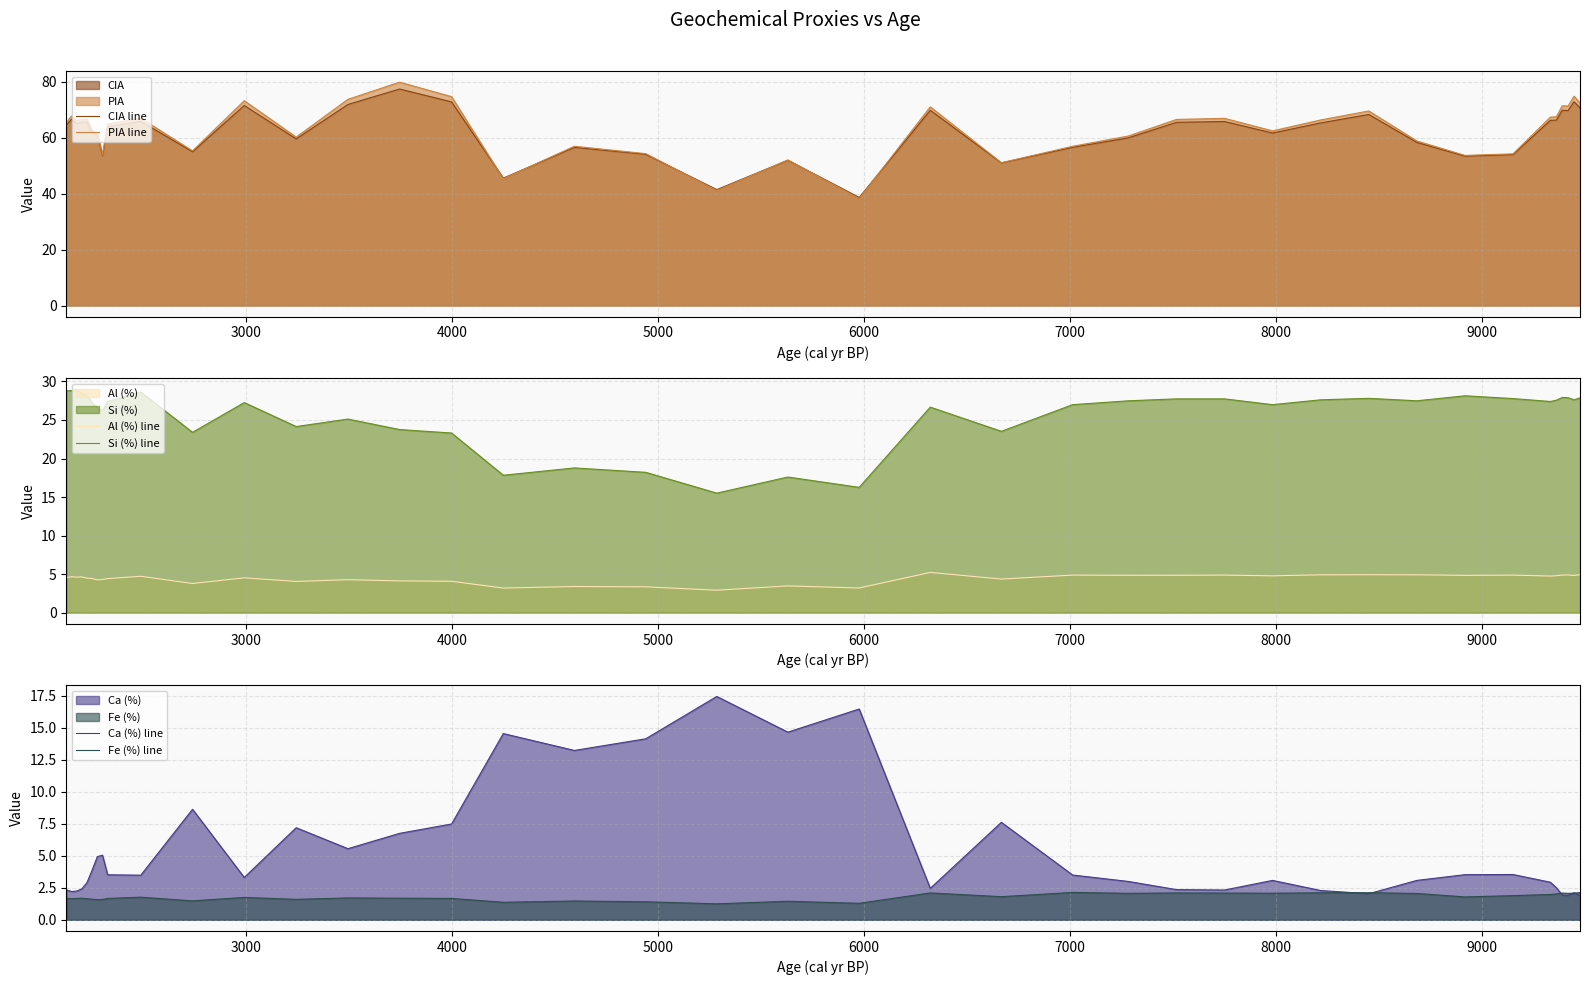

What is the lowest value of the Si (%) line series?

15.5